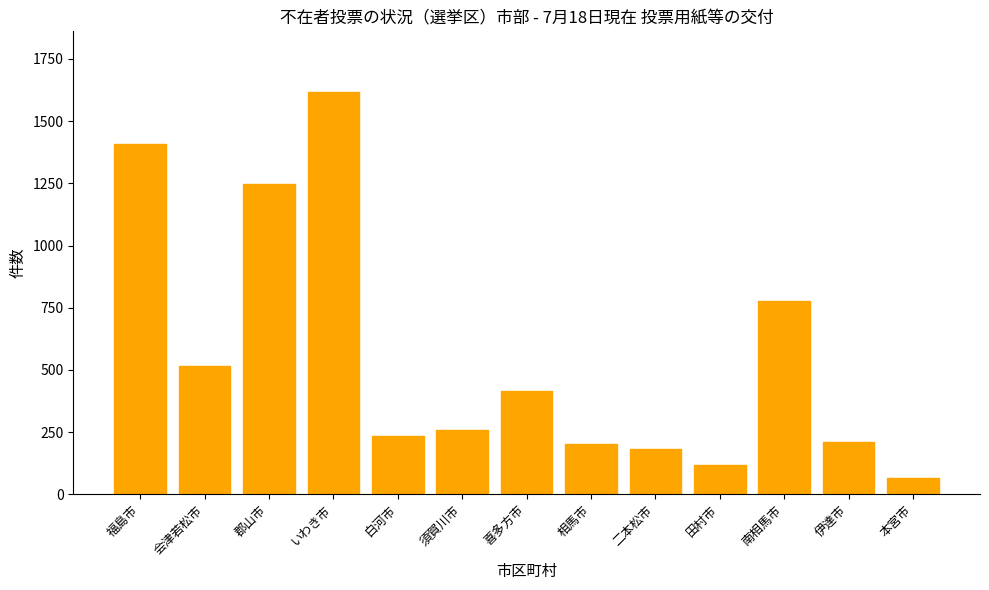

Which category has the lowest value across all series?

本宮市